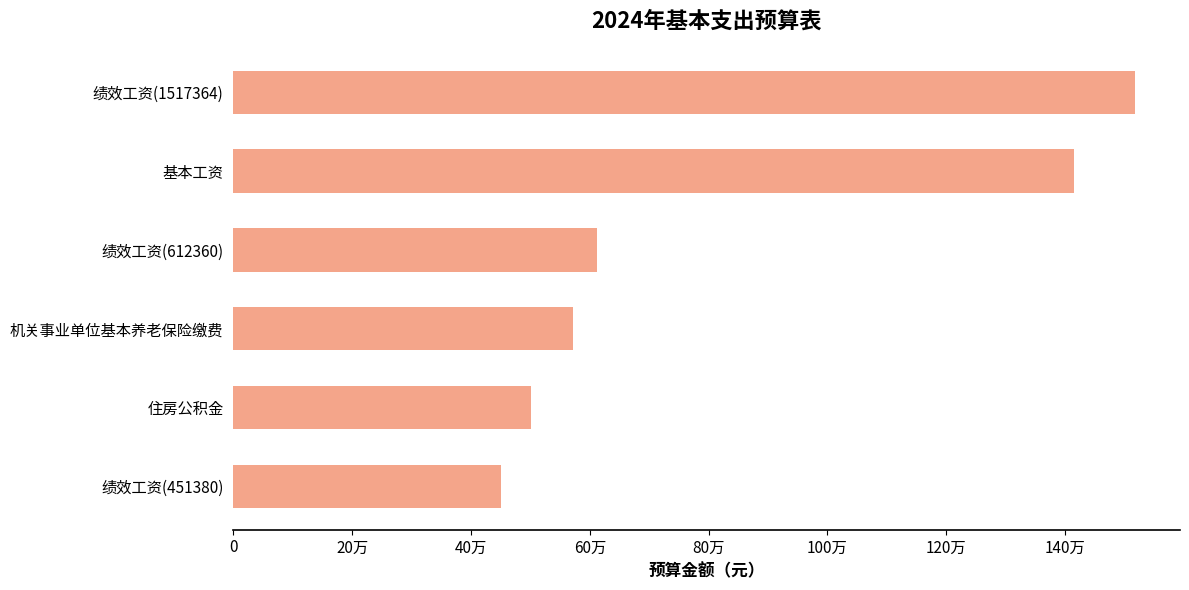

List the labels in order of value, smallest first.

绩效工资(451380), 住房公积金, 机关事业单位基本养老保险缴费, 绩效工资(612360), 基本工资, 绩效工资(1517364)